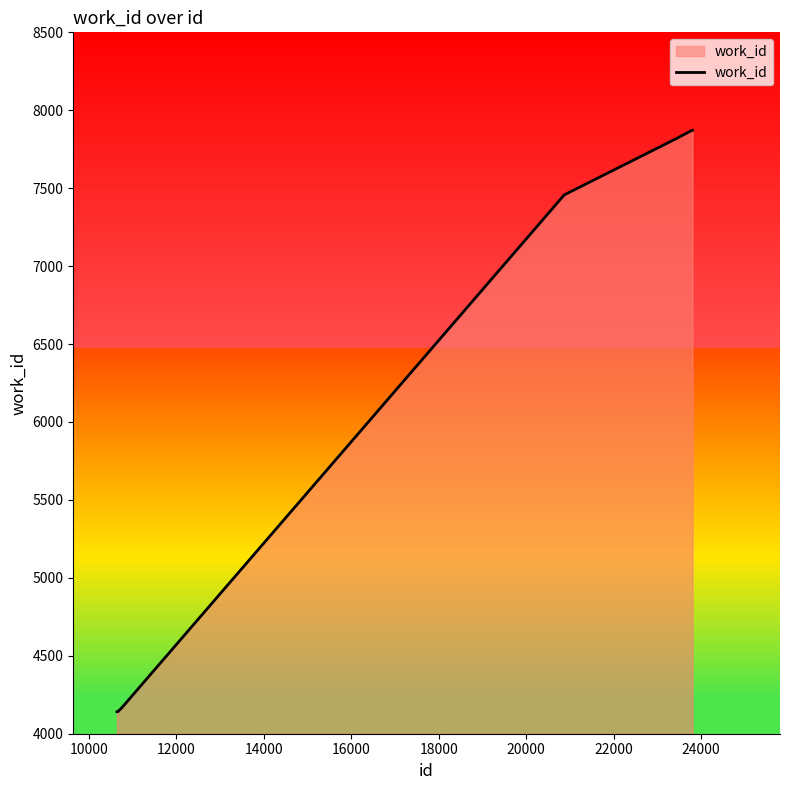

What is the smallest value displayed?

4141